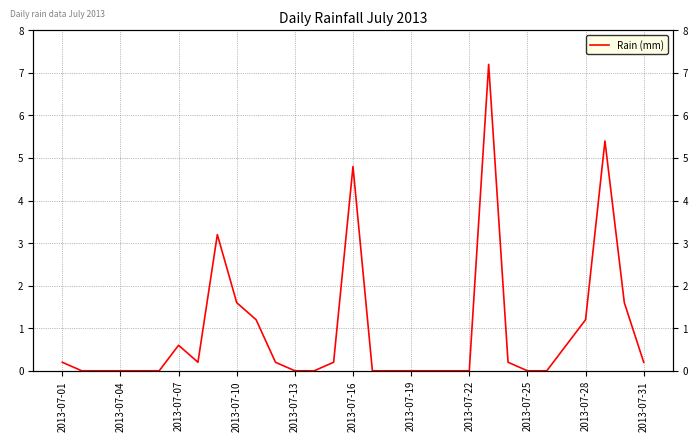

What position from the right is 20?

11